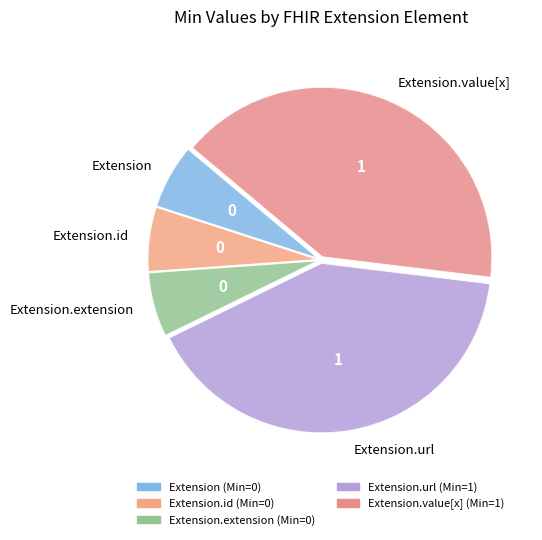

Count the number of slices in the pie.

5